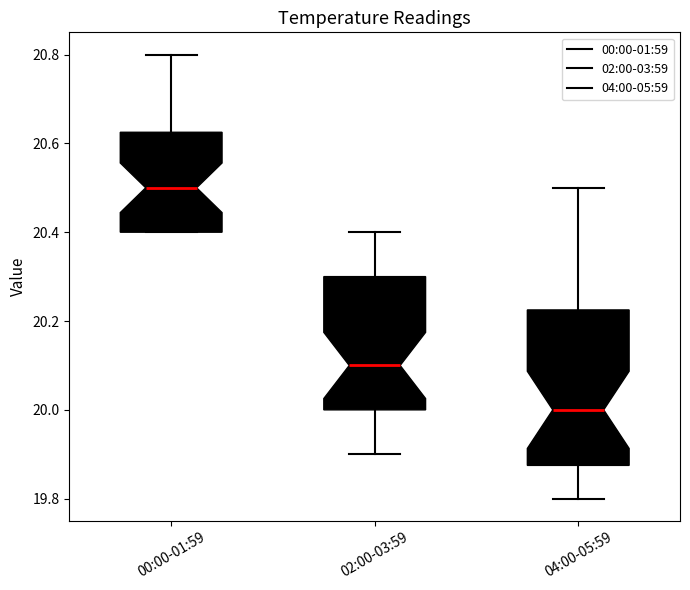

Reading left to right, transcribe this box plot: for each box, give where its median line is, the range the box spans, and where its two whiskers end, as read against the y-axis. The values are not printed on the chart, so give them approximately, as read against the axis.

00:00-01:59: median 20.50, box 20.40 to 20.62, whiskers 20.40 to 20.80
02:00-03:59: median 20.10, box 20.00 to 20.30, whiskers 19.90 to 20.40
04:00-05:59: median 20.00, box 19.88 to 20.22, whiskers 19.80 to 20.50